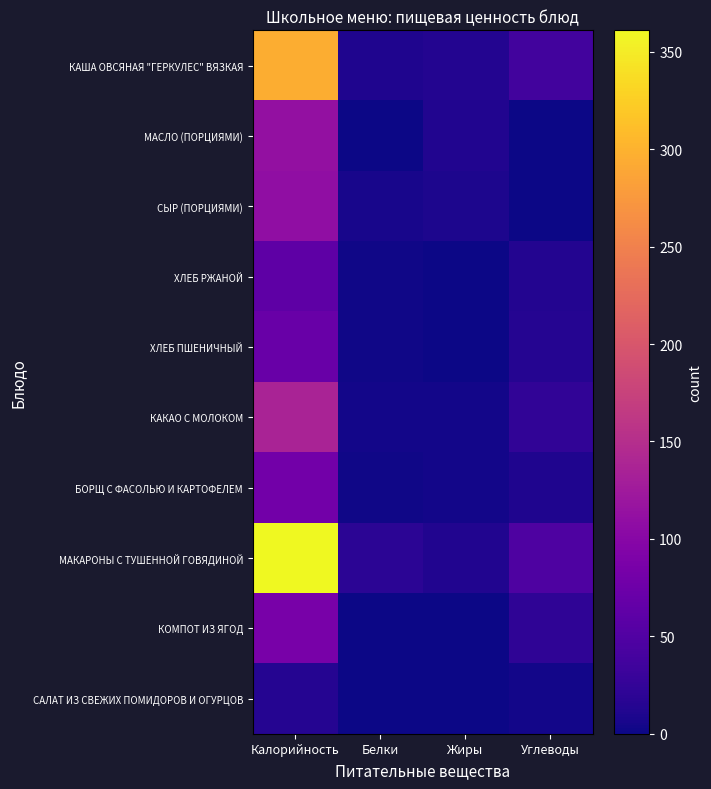

Rank the series at Жиры from lowest to highest value.

ХЛЕБ РЖАНОЙ, ХЛЕБ ПШЕНИЧНЫЙ, КОМПОТ ИЗ ЯГОД, САЛАТ ИЗ СВЕЖИХ ПОМИДОРОВ И ОГУРЦОВ, КАКАО С МОЛОКОМ, БОРЩ С ФАСОЛЬЮ И КАРТОФЕЛЕМ, СЫР (ПОРЦИЯМИ), МАСЛО (ПОРЦИЯМИ), МАКАРОНЫ С ТУШЕННОЙ ГОВЯДИНОЙ, КАША ОВСЯНАЯ "ГЕРКУЛЕС" ВЯЗКАЯ